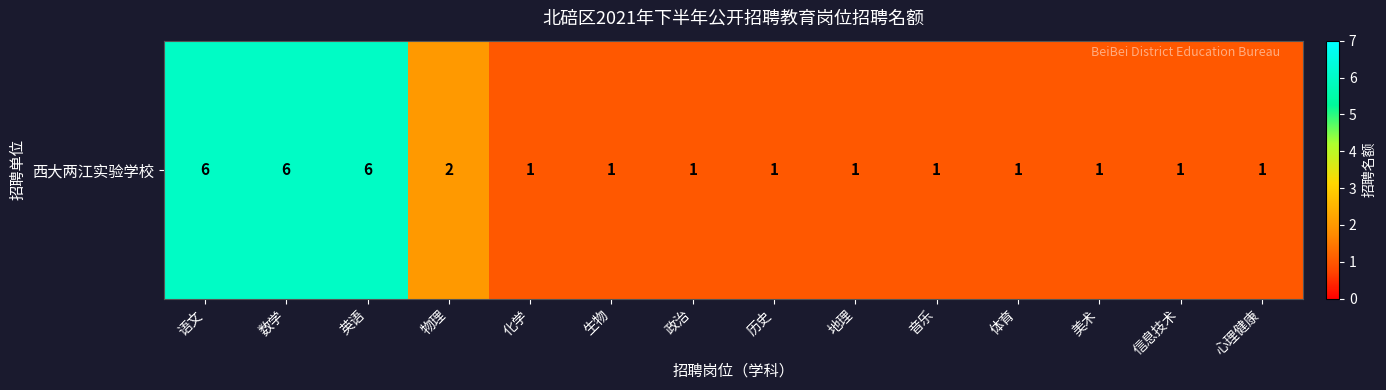

At which label is the value closest to 3?

物理